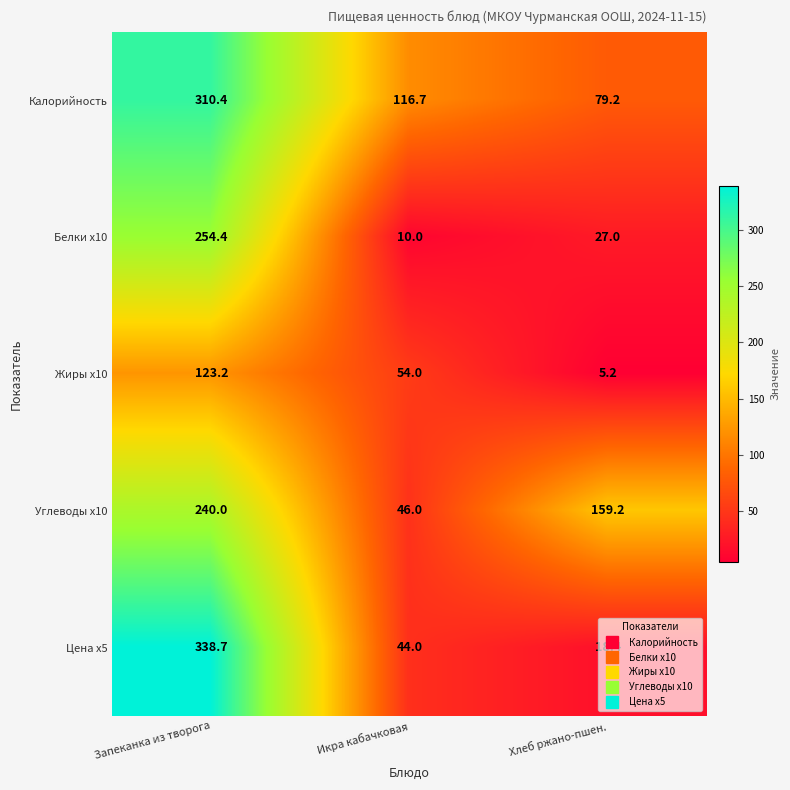

What is the difference between the maximum and minimum values in the Углеводы x10 series?

194.0